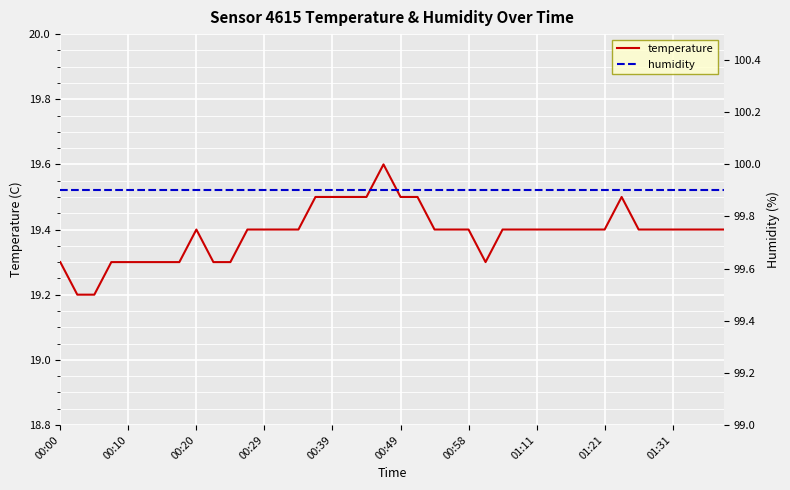

How many series are shown in this chart?

2